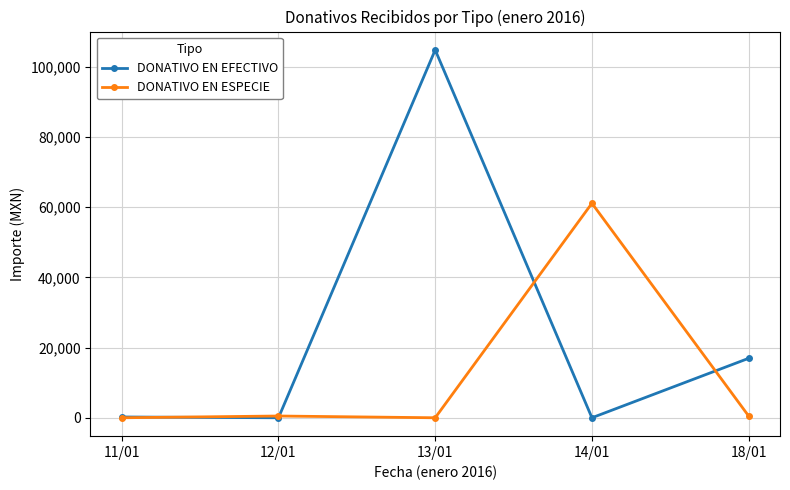

Read the DONATIVO EN ESPECIE value at 18/01.

500.0